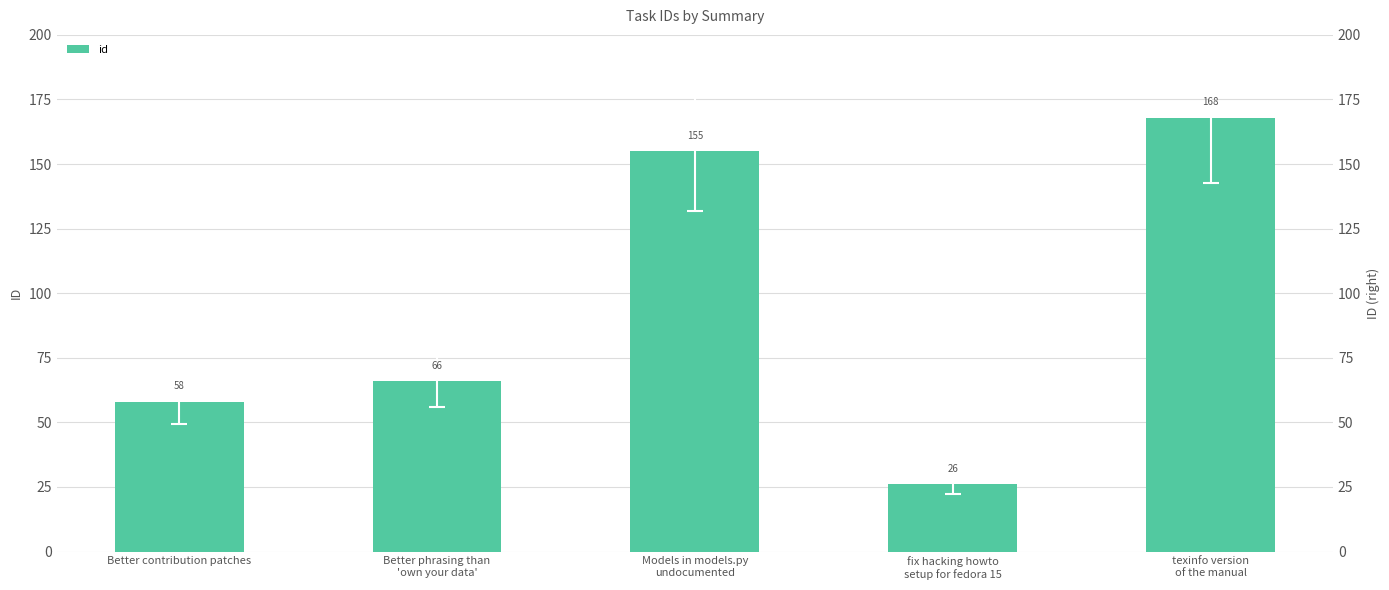

What is the change in value from Better contribution patches to Better phrasing than
'own your data'?

+8